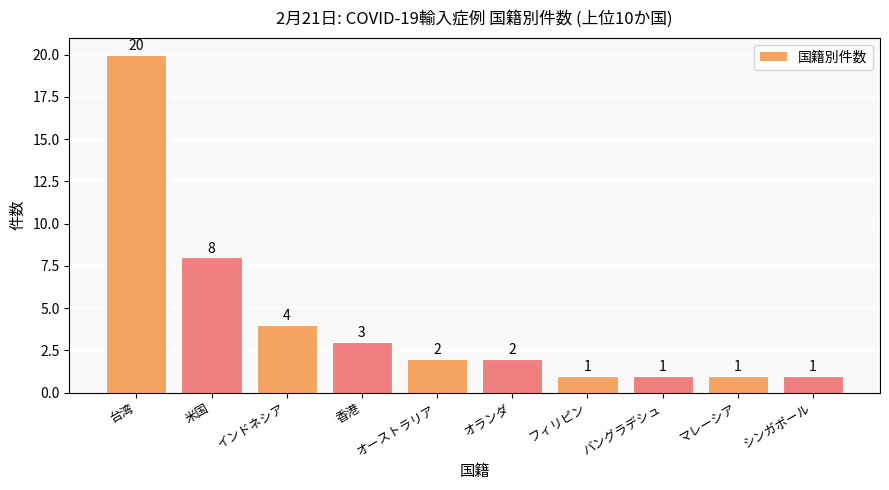

What value does the data have at 台湾, to the nearest 10?

20